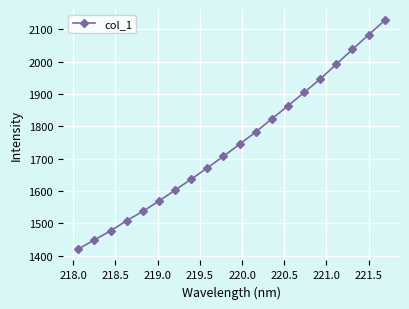

What is the minimum value shown in the chart?

1420.8